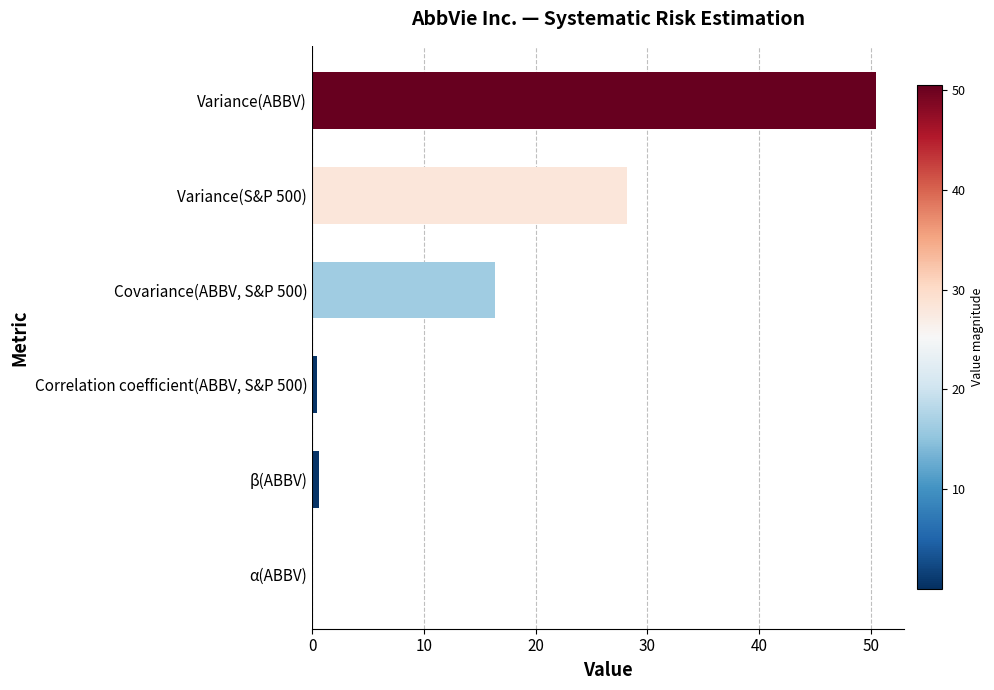

What is the greatest value displayed?

50.4